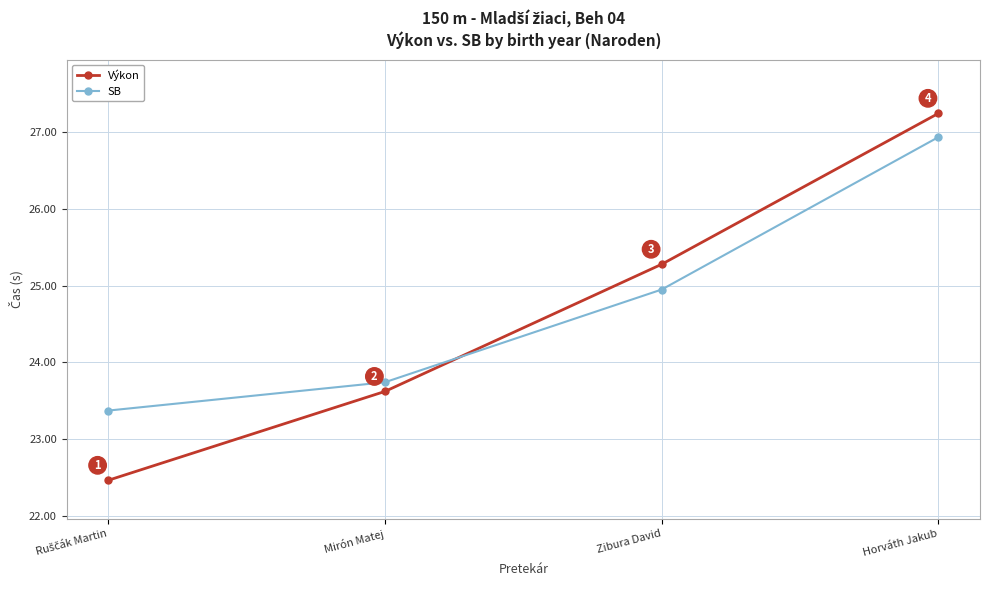

The SB series shows 43.7 at Zibura David. True or false?

False